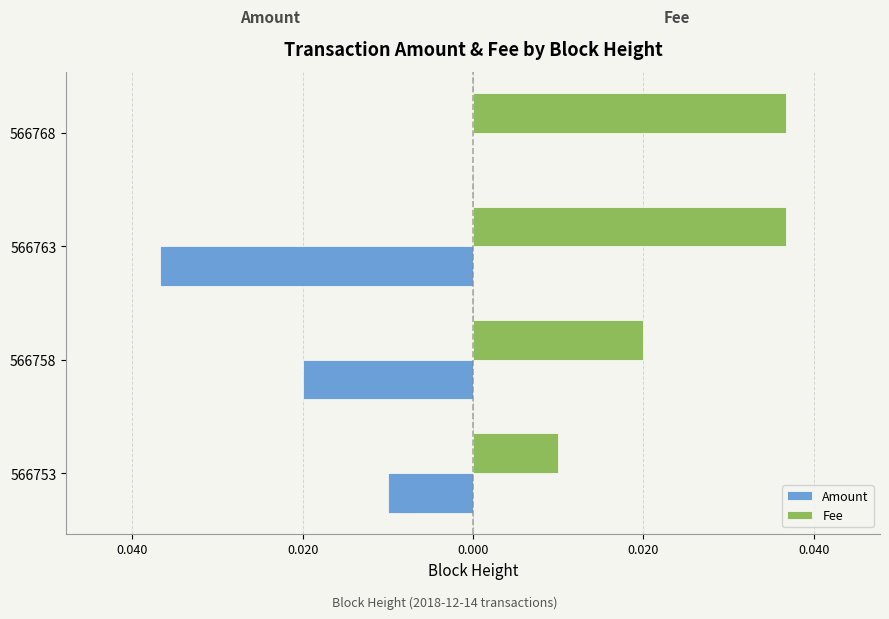

What are all the series names shown in the legend?

Amount, Fee